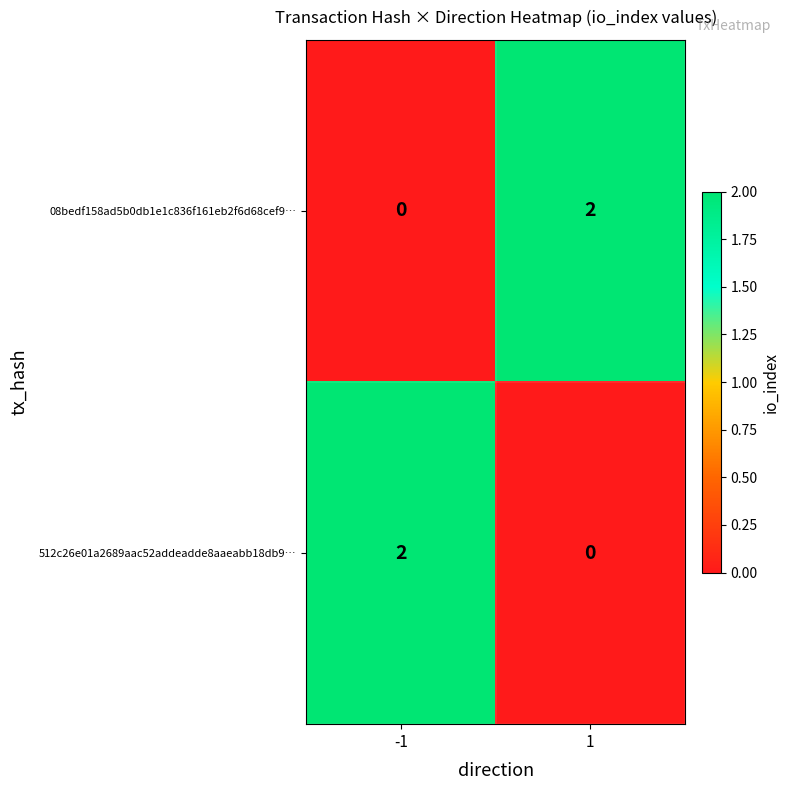

What is the total value across all series at 1?

2